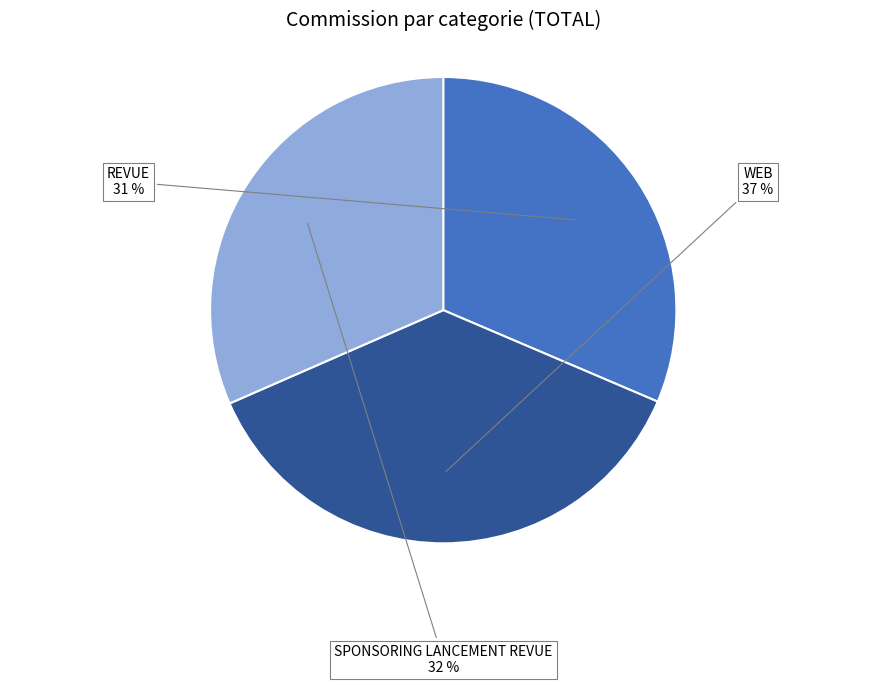

Which category has the biggest portion of the pie?

WEB